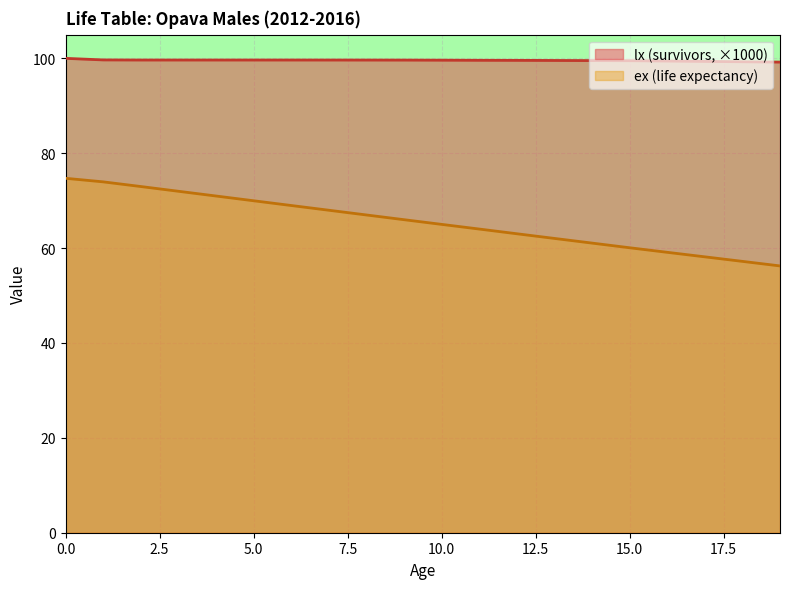

Reading left to right, transcribe all the data shown in this chart.

lx: 100.0	99.7	99.6	99.6	99.6	99.6	99.6	99.6	99.6	99.6	99.6	99.6	99.6	99.6	99.5	99.5	99.4	99.4	99.3	99.2
ex: 74.7	74.0	73.0	72.0	71.0	70.0	69.0	68.0	67.0	66.0	65.0	64.0	63.0	62.0	61.1	60.1	59.1	58.2	57.2	56.2